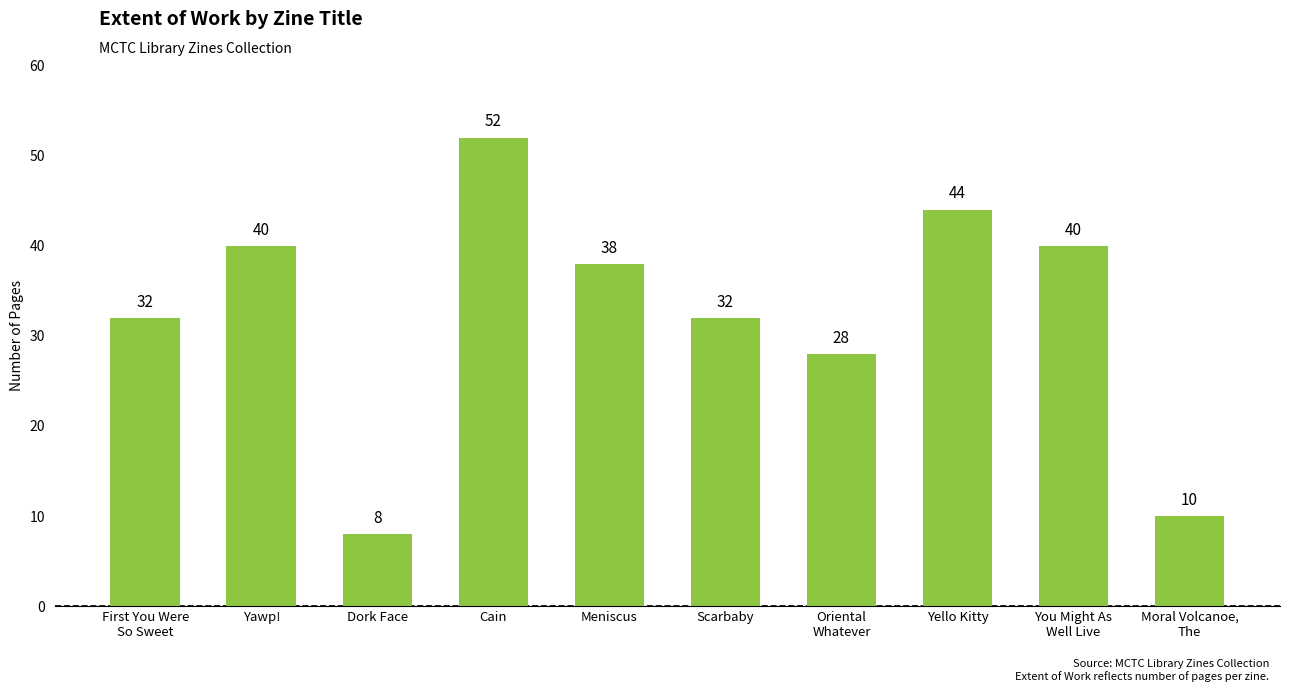

What is the value of the 3rd bar from the left?

8